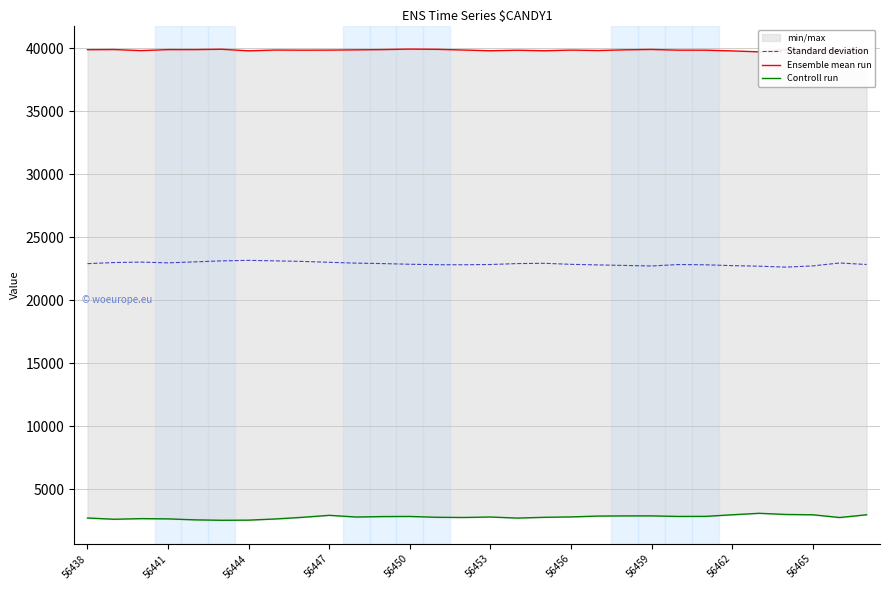

What is the maximum value for Standard deviation?

23174